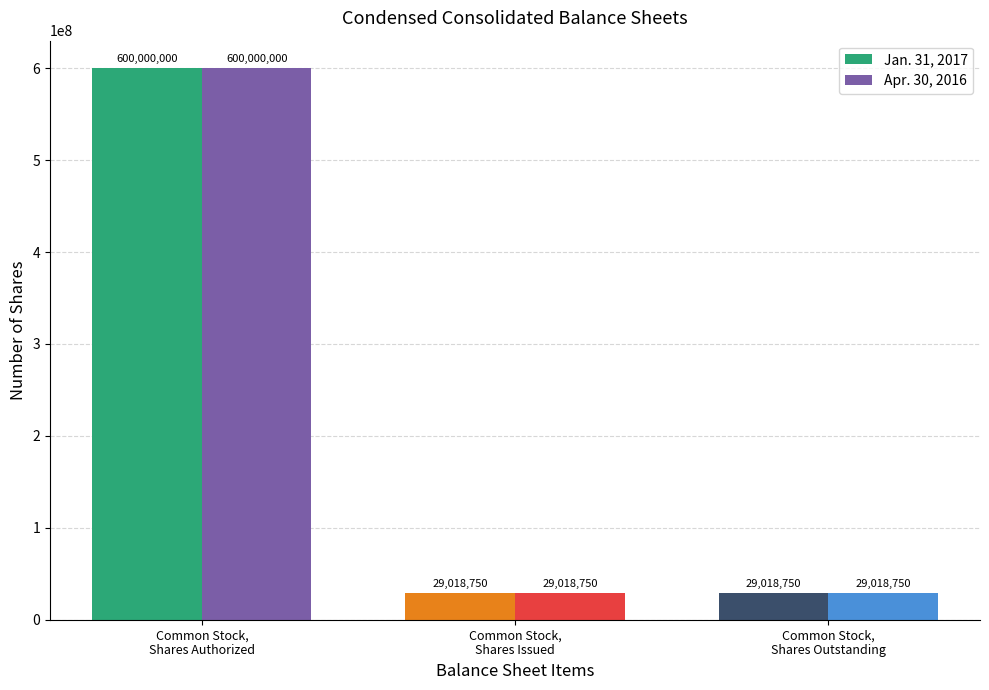

Reading left to right, extract all data points from this chart.

Jan. 31, 2017: 600000000	29018750	29018750
Apr. 30, 2016: 600000000	29018750	29018750